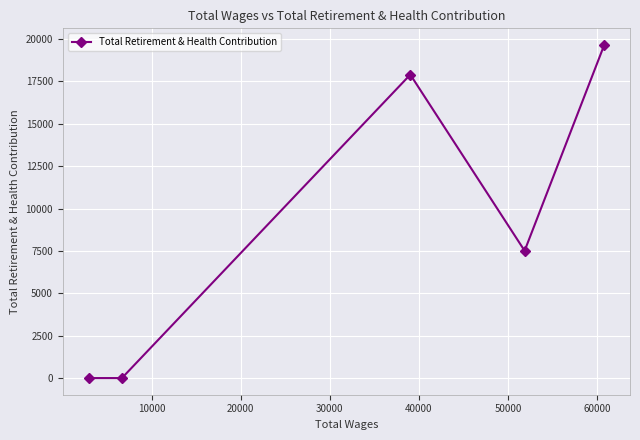

How many lines are shown in the chart?

1